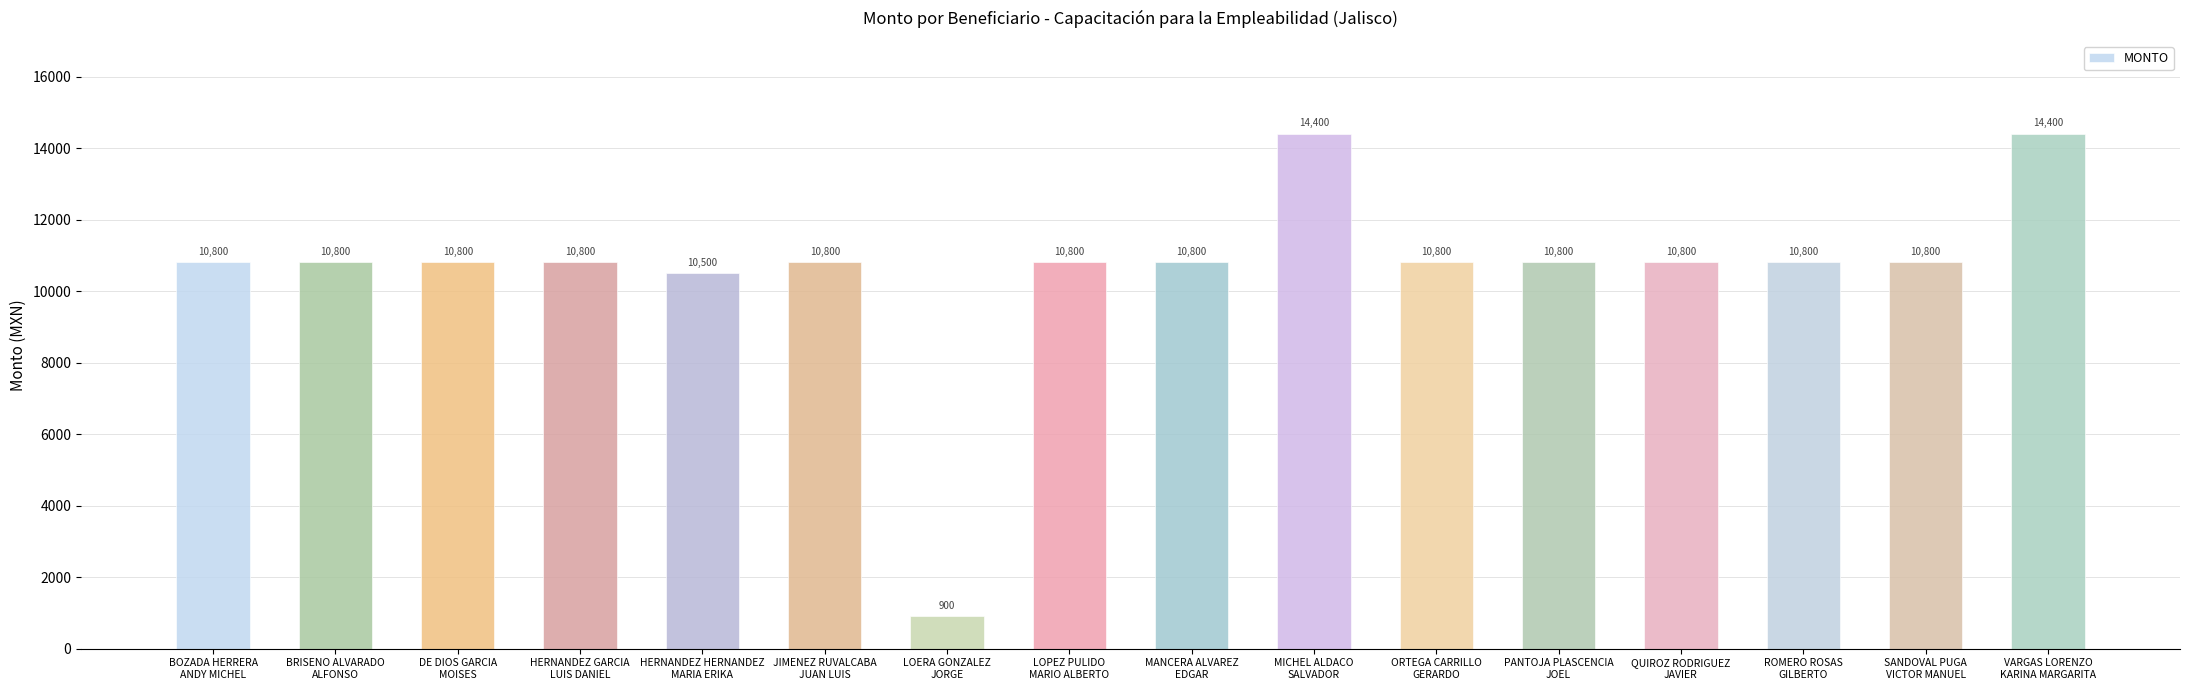

What is the minimum value shown in the chart?

900